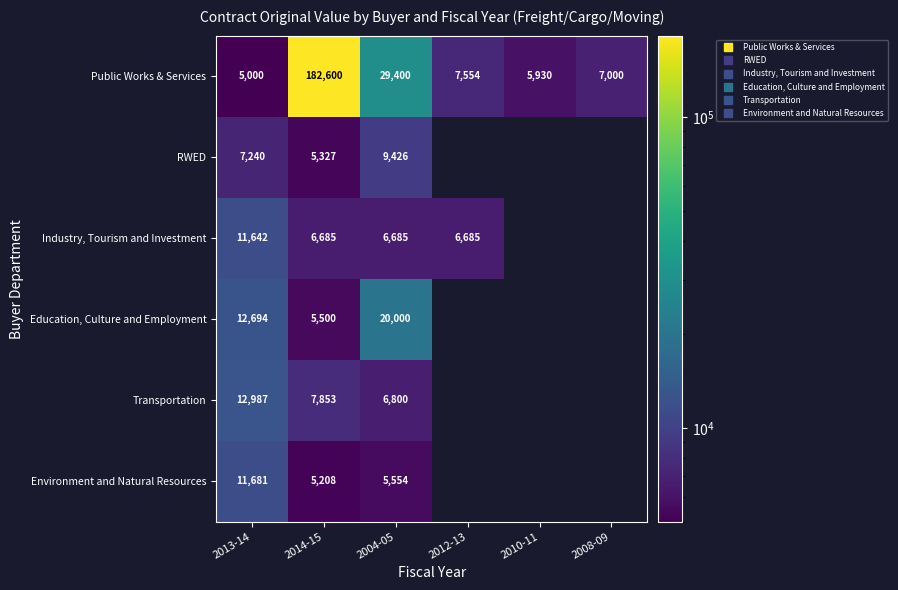

At which label is Transportation closest to 6493?

2004-05